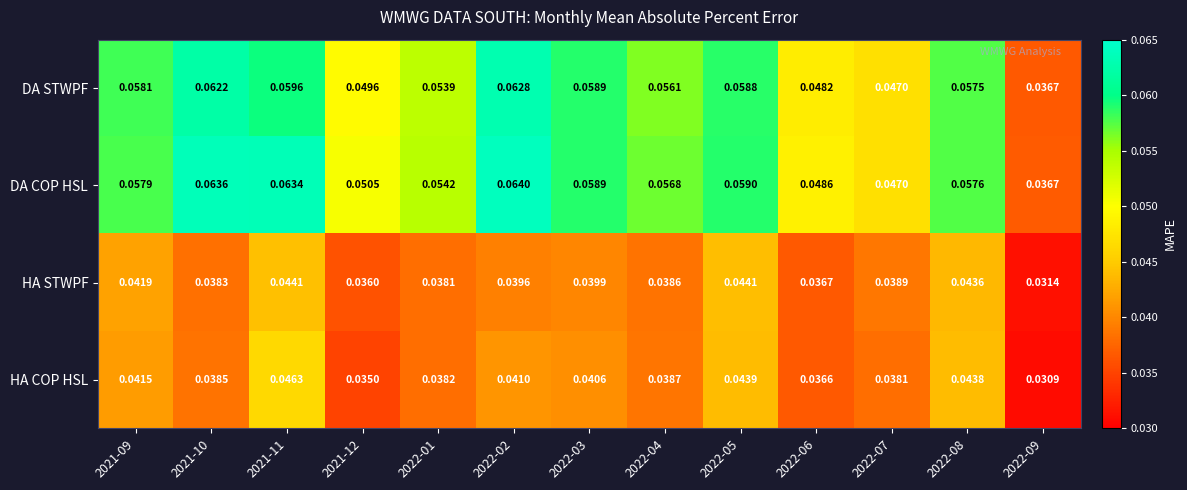

Which category has the highest value across all series?

2022-02